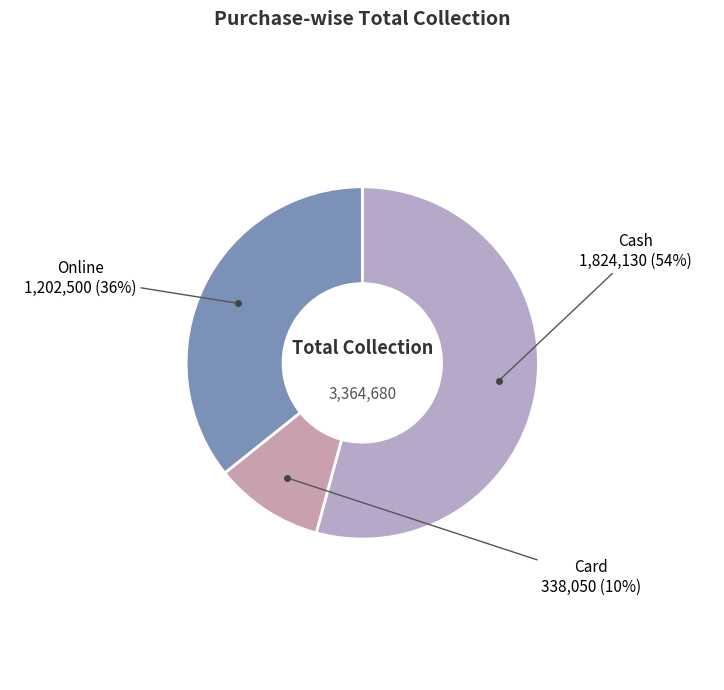

How many slices are in this pie chart?

3